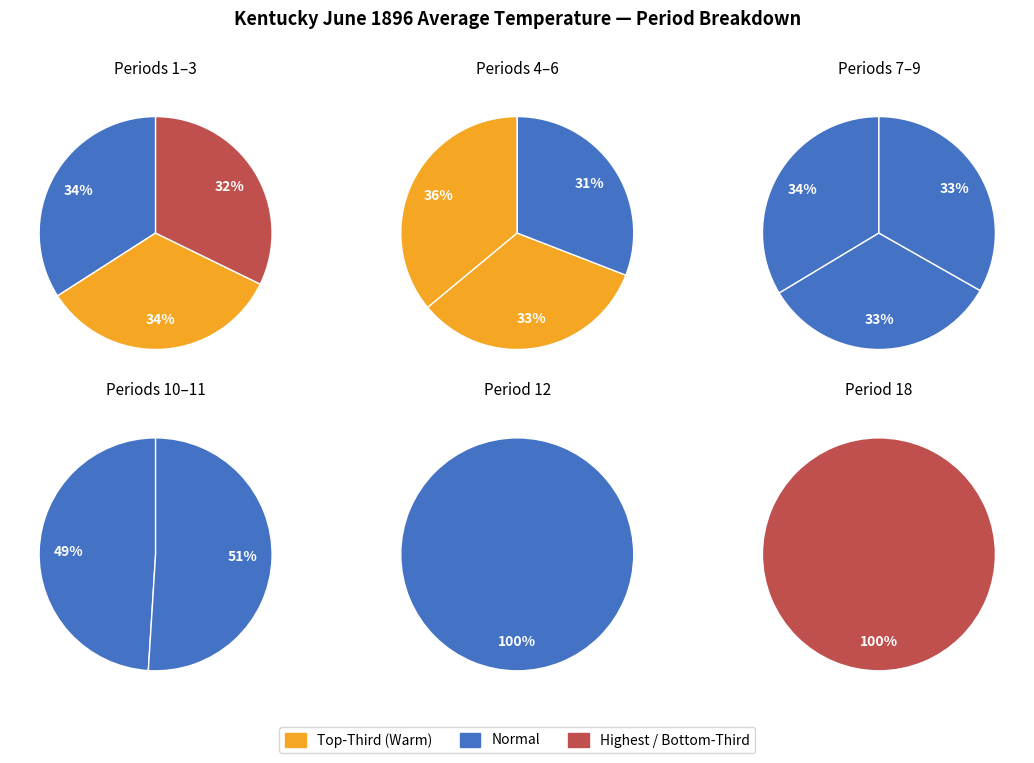

To the nearest percent, what portion does 4 represent?

8%